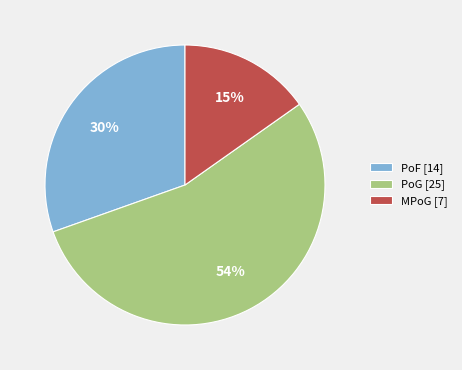

Which category has the biggest portion of the pie?

PoG